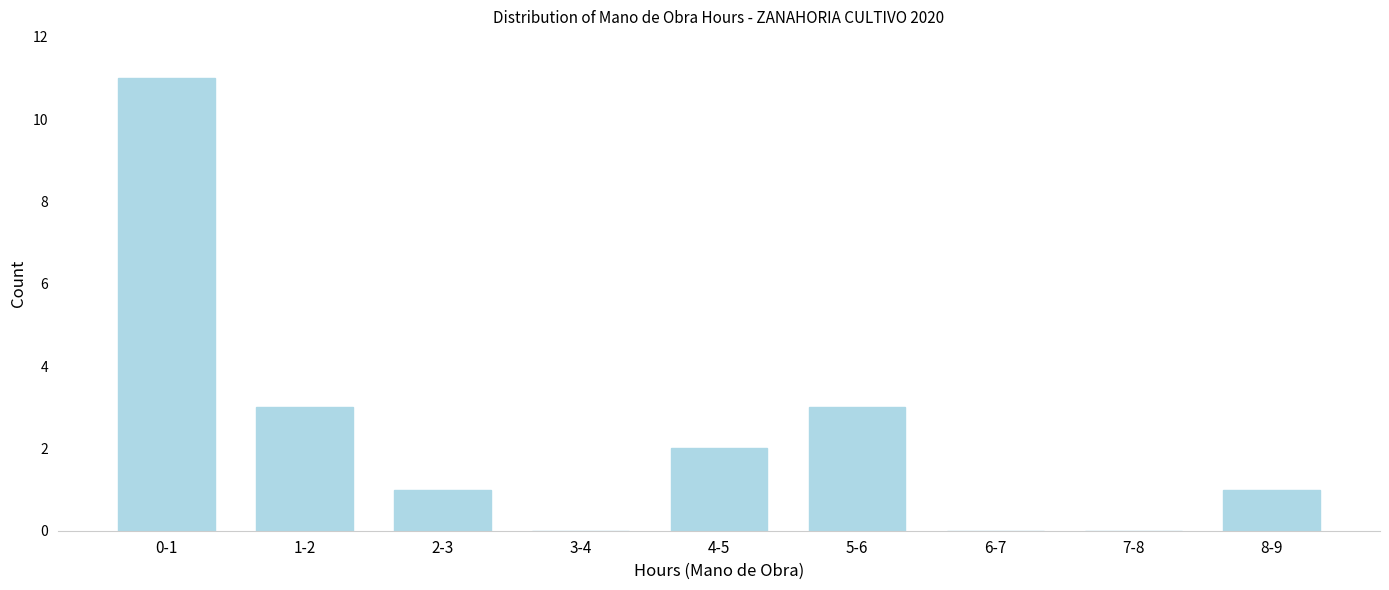

Reading left to right, transcribe all the data shown in this chart.

0-1=11	1-2=3	2-3=1	3-4=0	4-5=2	5-6=3	6-7=0	7-8=0	8-9=1